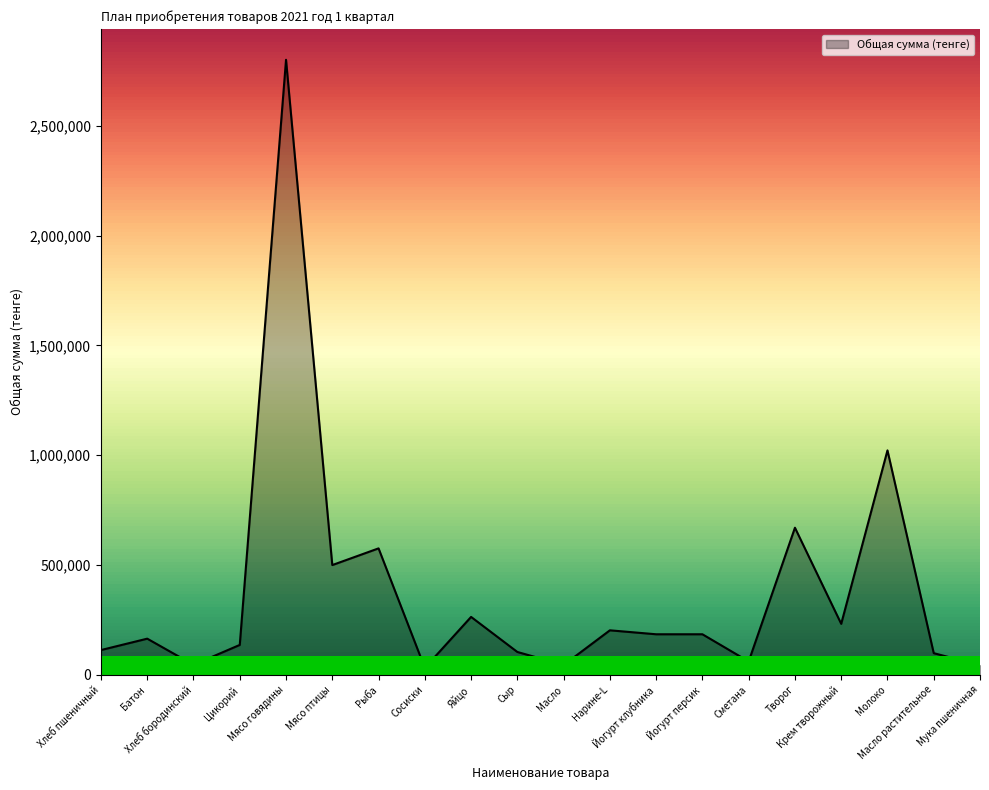

What is the greatest value displayed?

2800000